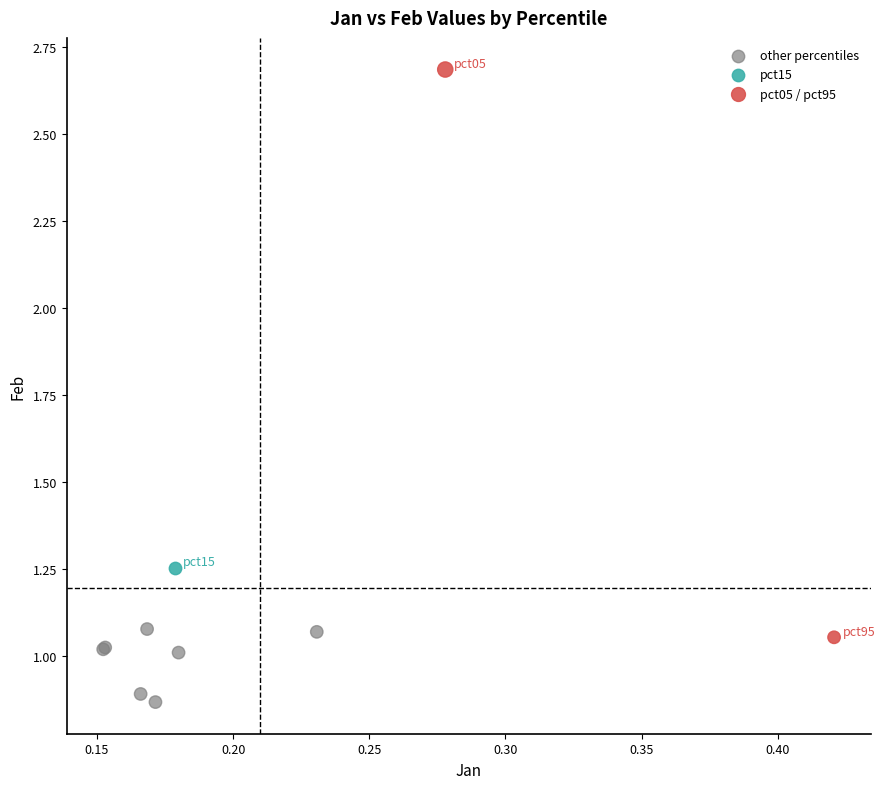

What are all the series names shown in the legend?

other percentiles, pct15, pct05 / pct95